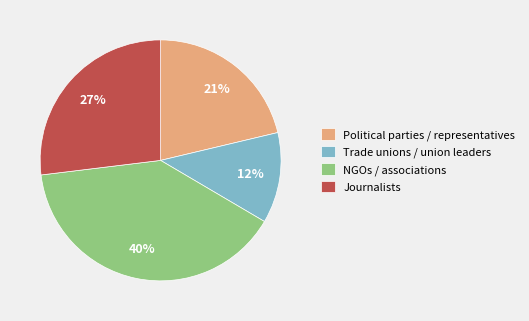

To the nearest percent, what percentage of the pie is Journalists?

27%